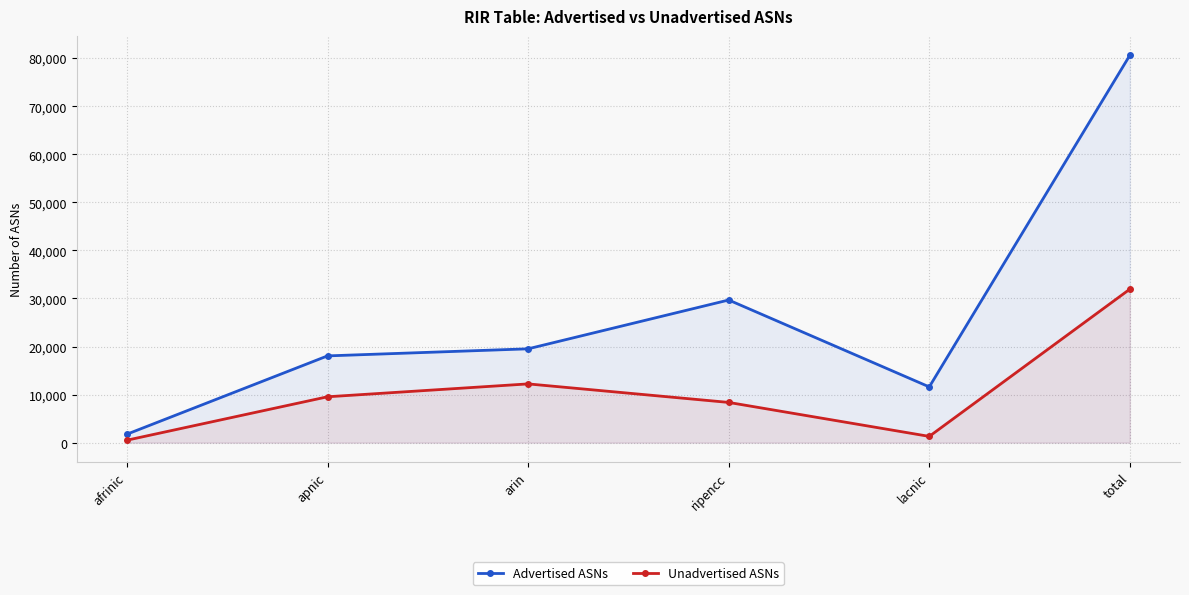

Does the chart have visible grid lines?

Yes